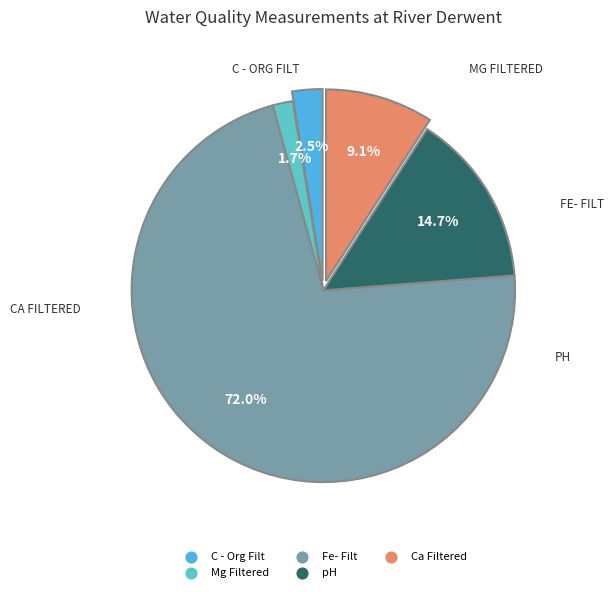

Is the sum of Ca Filtered and pH greater than half?

No